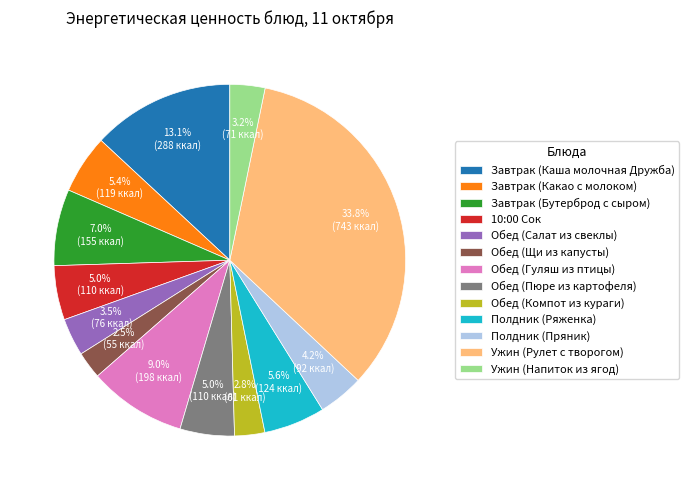

Between Завтрак (Бутерброд с сыром) and Завтрак (Какао с молоком), which is larger?

Завтрак (Бутерброд с сыром)